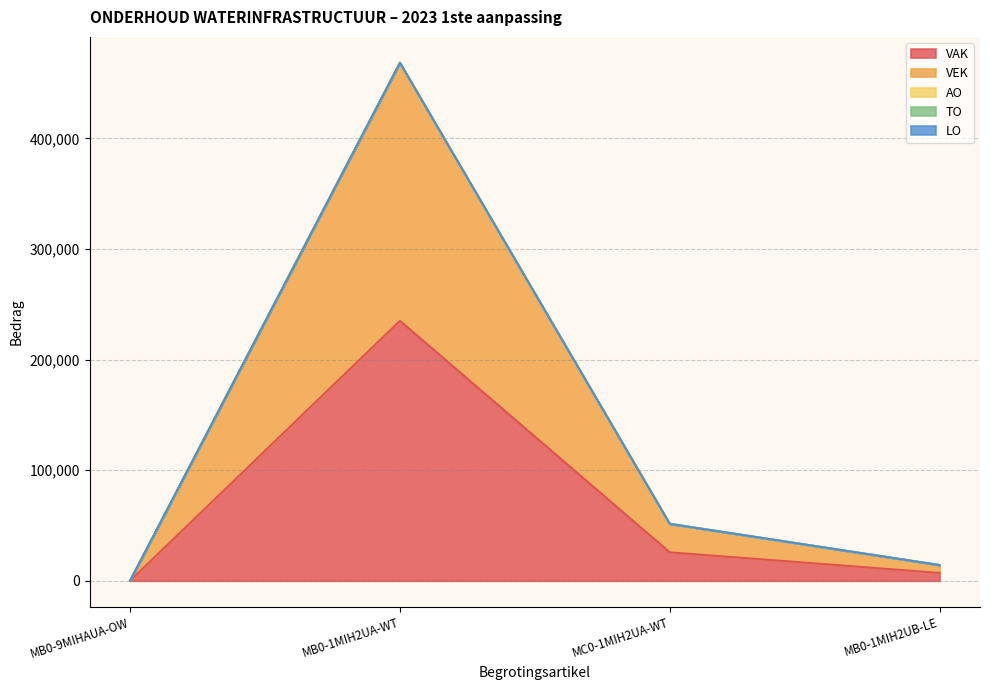

How many lines are shown in the chart?

5